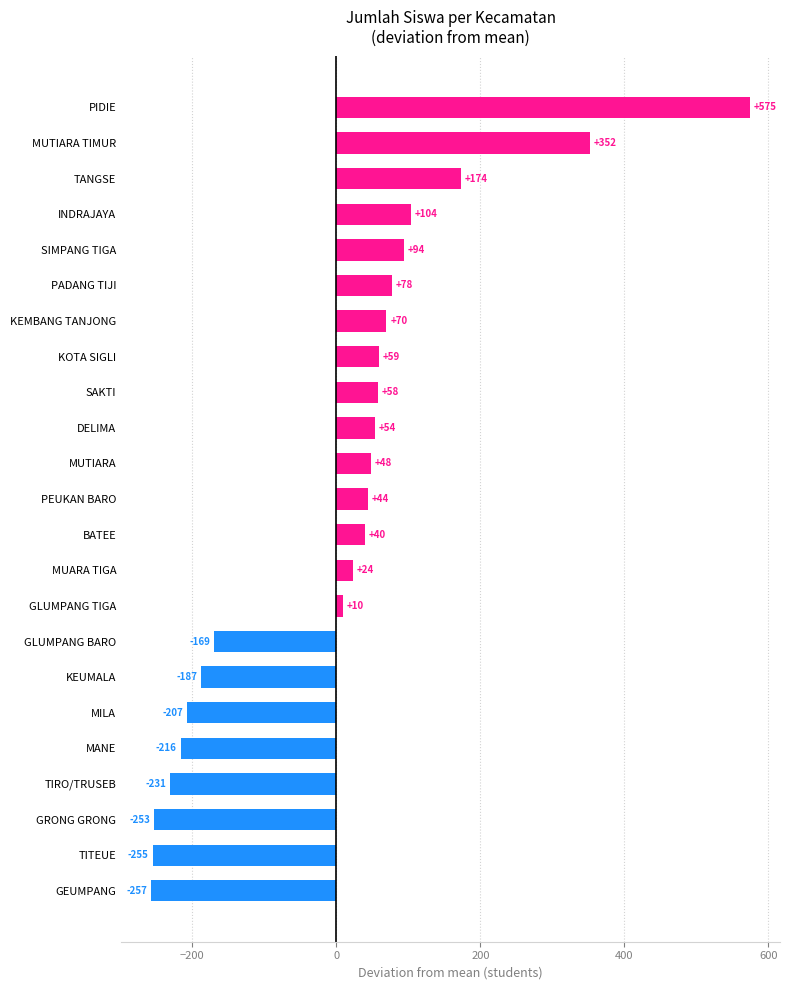

Are the bars grouped side by side (vs. stacked)?

No